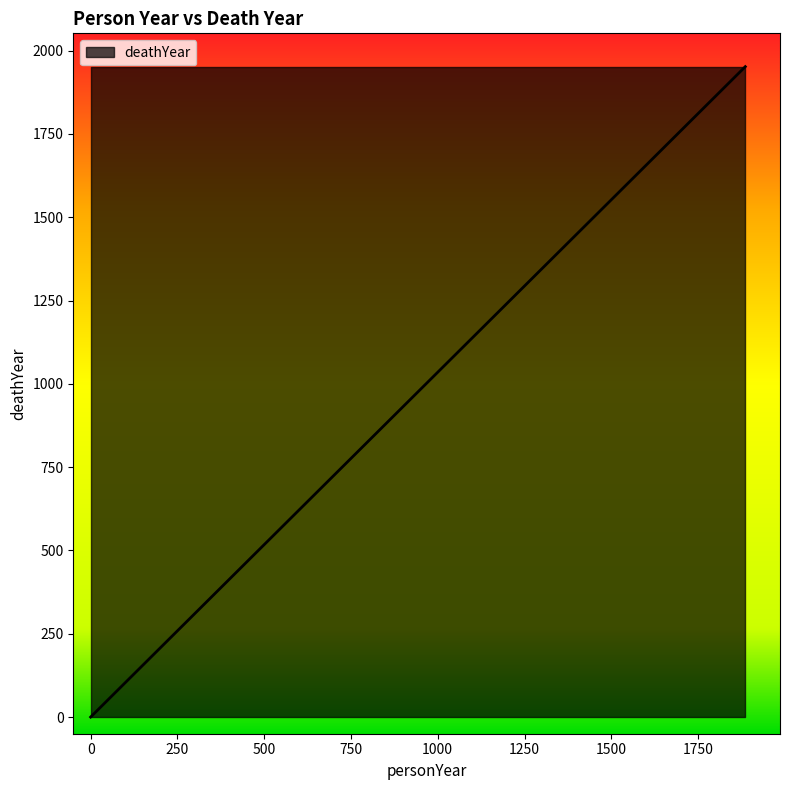

What is the sum of the values at 1886 and 0?

1952